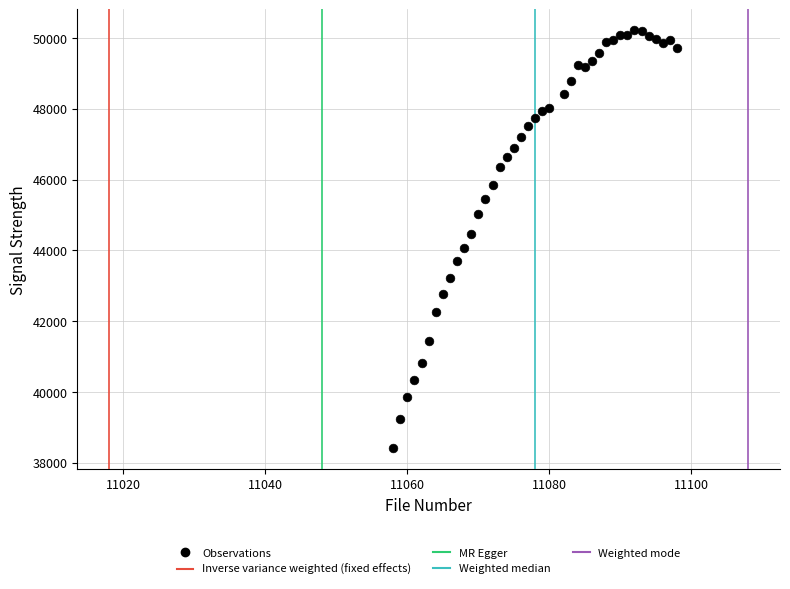

What is the range of X values (max minus min)?

40.0